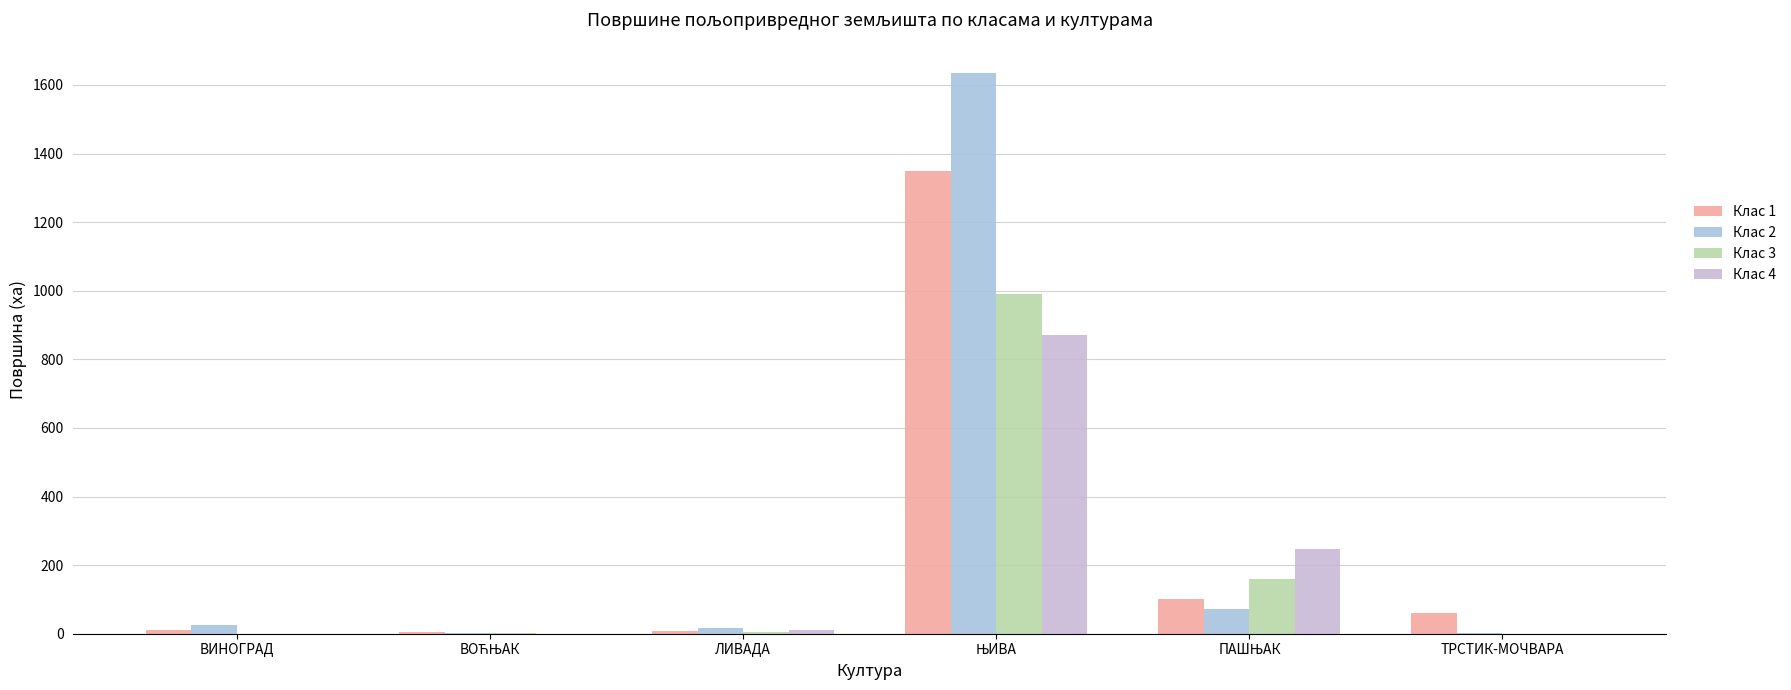

Which series has the largest total across all categories?

Клас 2